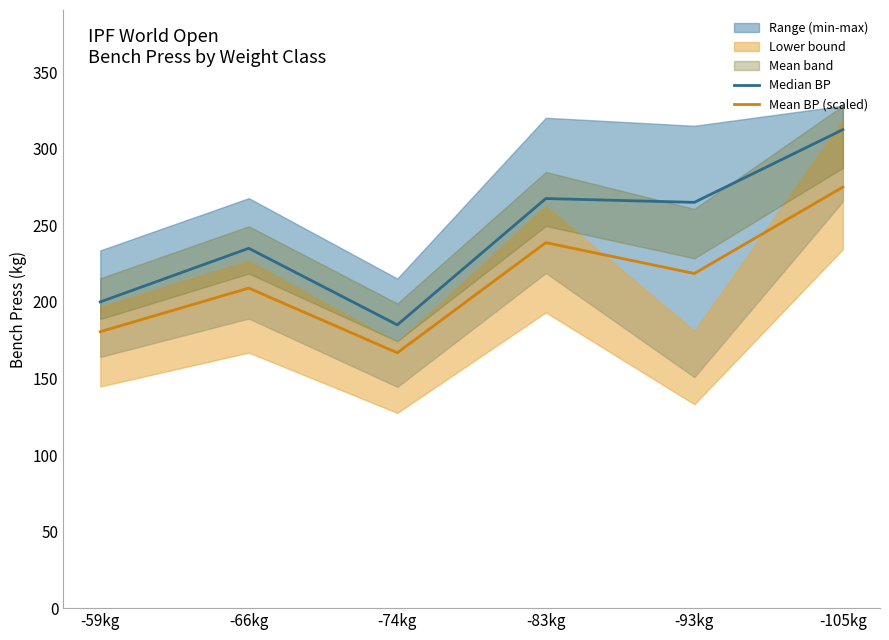

True or false: Mean BP (scaled) has a value of 234.9 at -74kg.

False